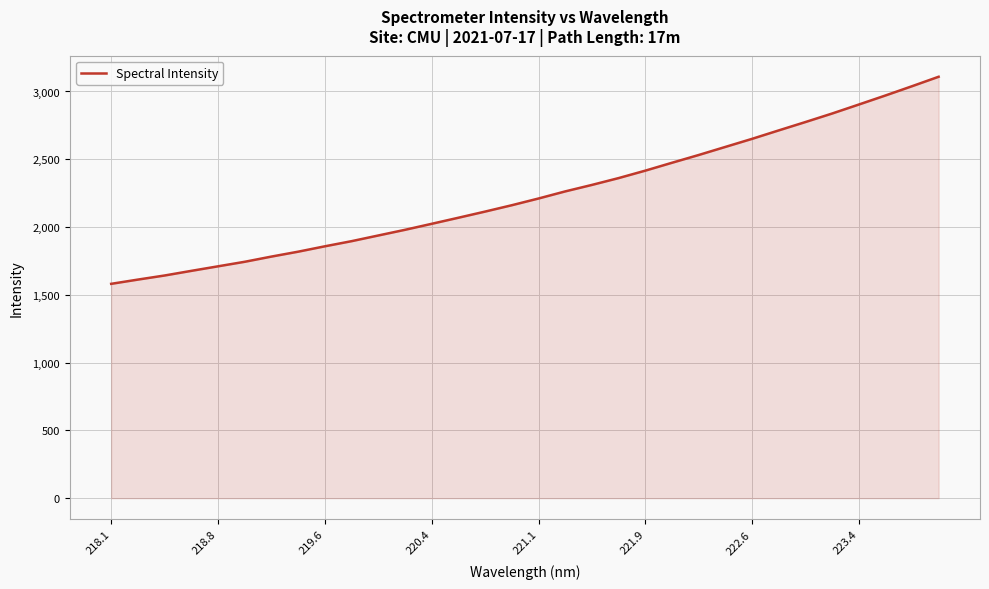

What is the difference between the maximum and minimum values?

1527.5